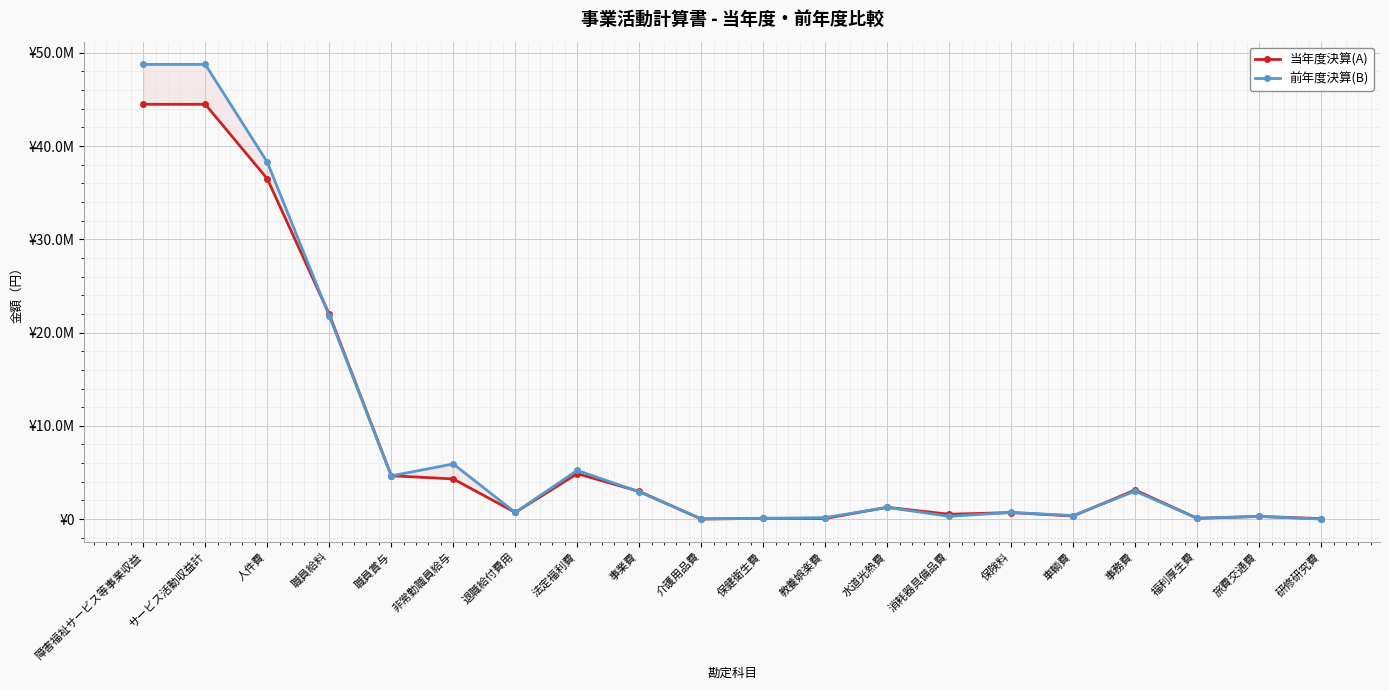

True or false: 当年度決算(A) and 前年度決算(B) cross at least once.

True